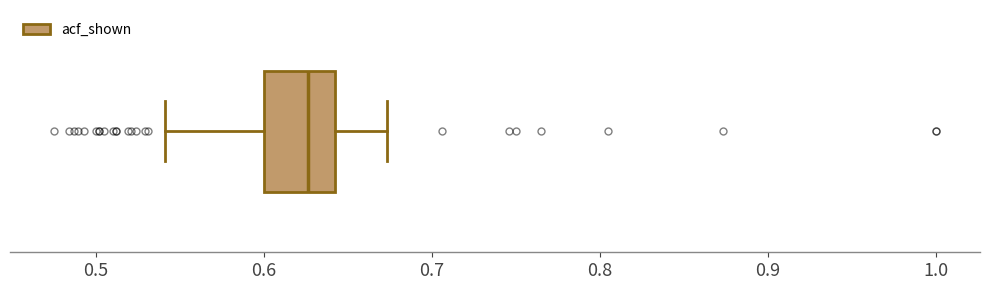

Transcribe this box plot: give where the median line is, the range the box spans, and where the two whiskers end, as read against the x-axis. The values are not printed on the chart, so give them approximately, as read against the axis.

median 0.63, box 0.60 to 0.64, whiskers 0.54 to 0.67